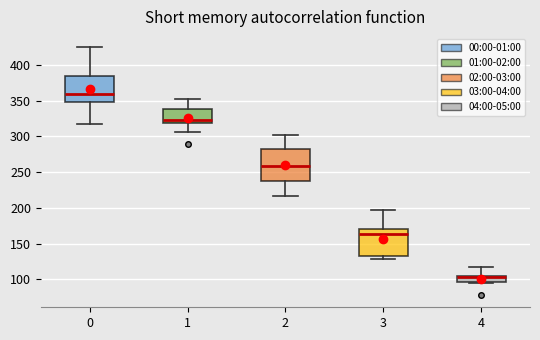

Which box has the lowest median line?

4